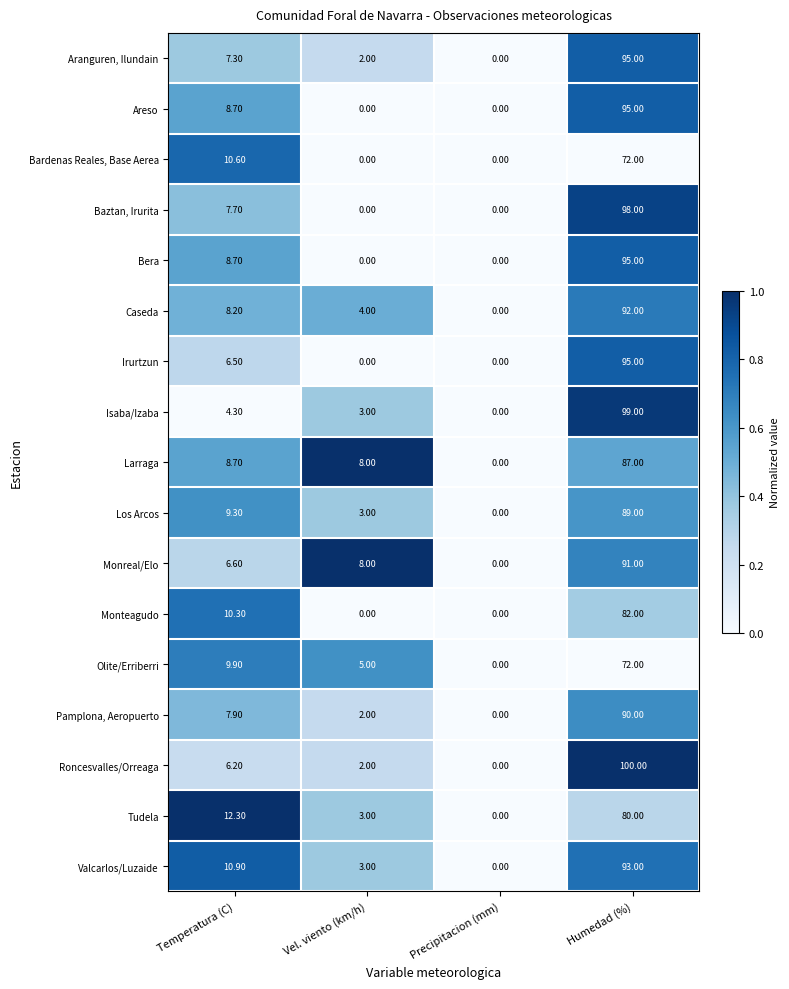

What is the average value of the Pamplona, Aeropuerto series?

25.0